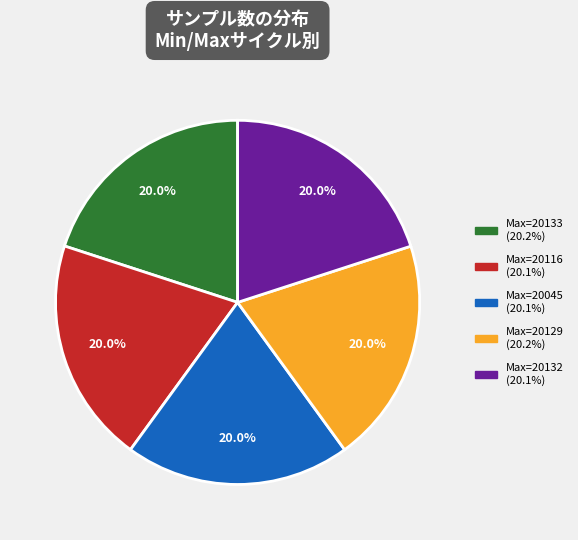

Is there a majority slice in this chart?

No